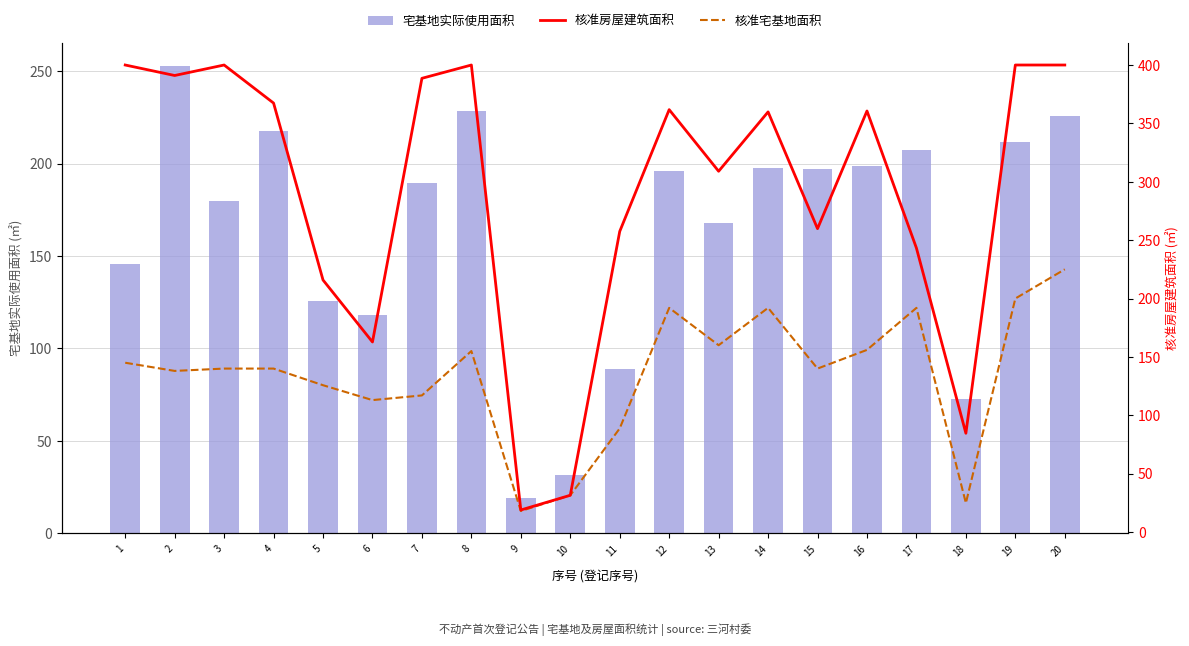

The value of 核准房屋建筑面积 at 14 is 359.8. True or false?

True